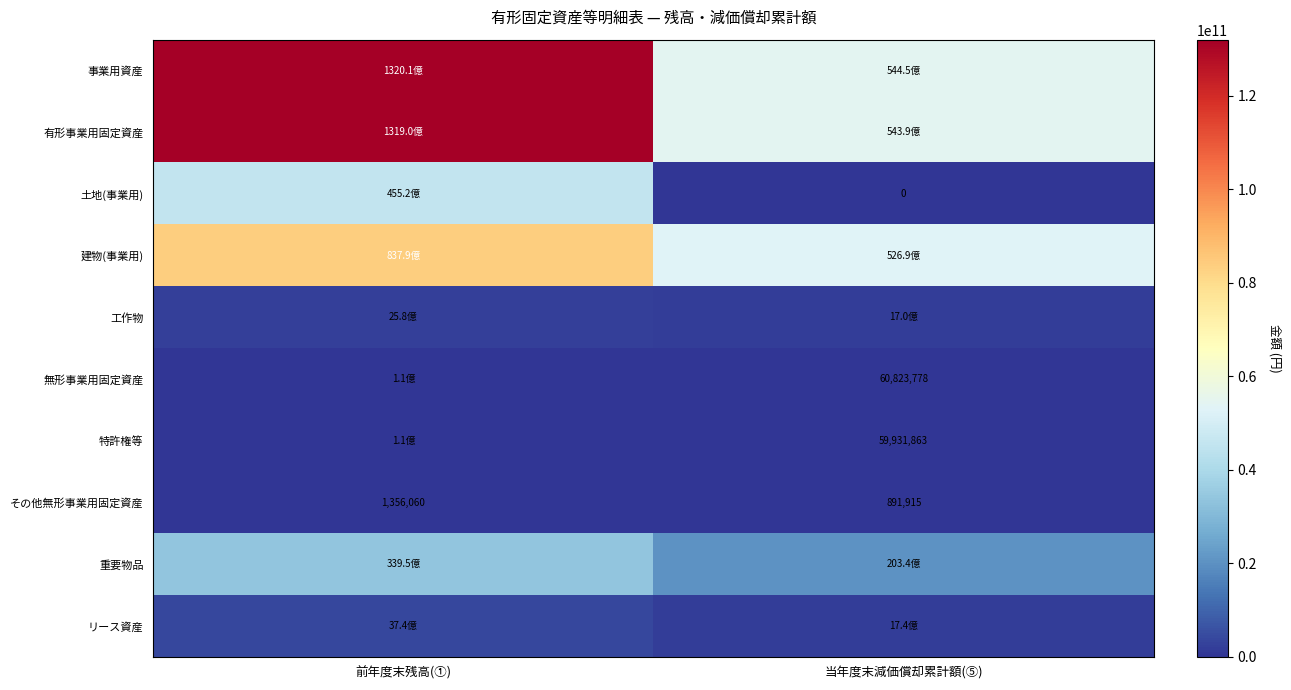

What is the sum of the その他無形事業用固定資産 values at 当年度末減価償却累計額(⑤) and 前年度末残高(①)?

2247975